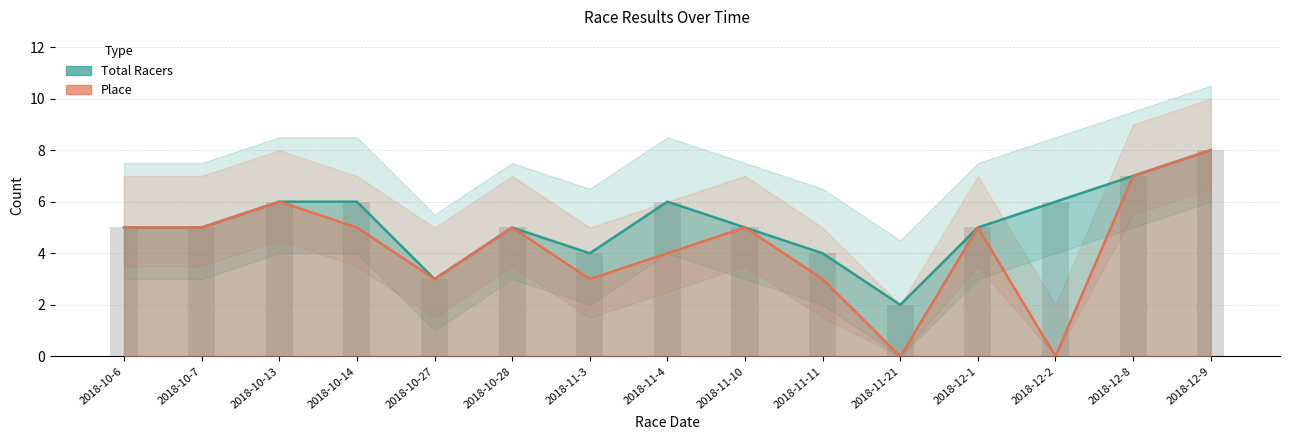

Rank the series by their average value, from lowest to highest.

Place, Total Racers